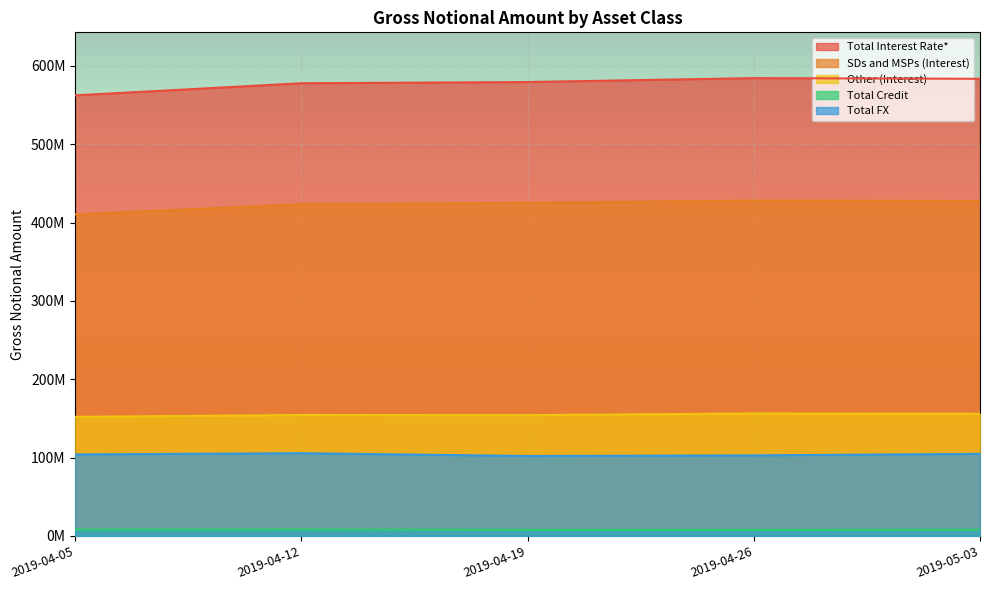

Rank the series at 2019-04-12 from highest to lowest value.

Total Interest Rate*, SDs and MSPs (Interest), Other (Interest), Total FX, Total Credit